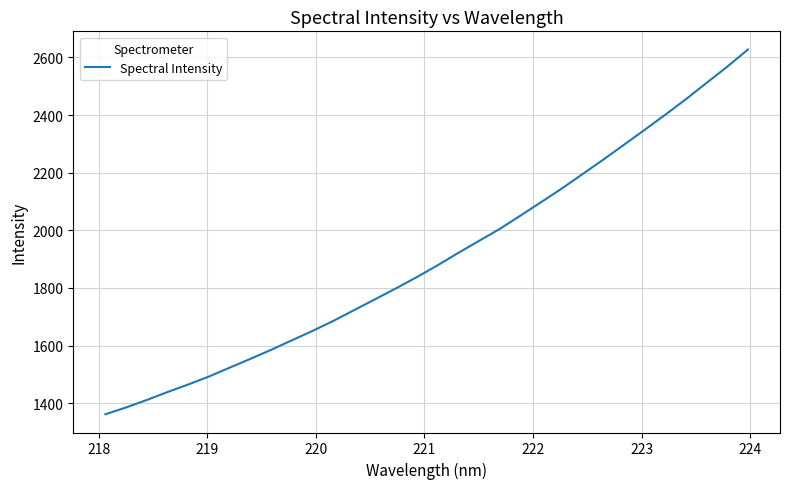

What is the difference between the maximum and minimum values?

1266.0